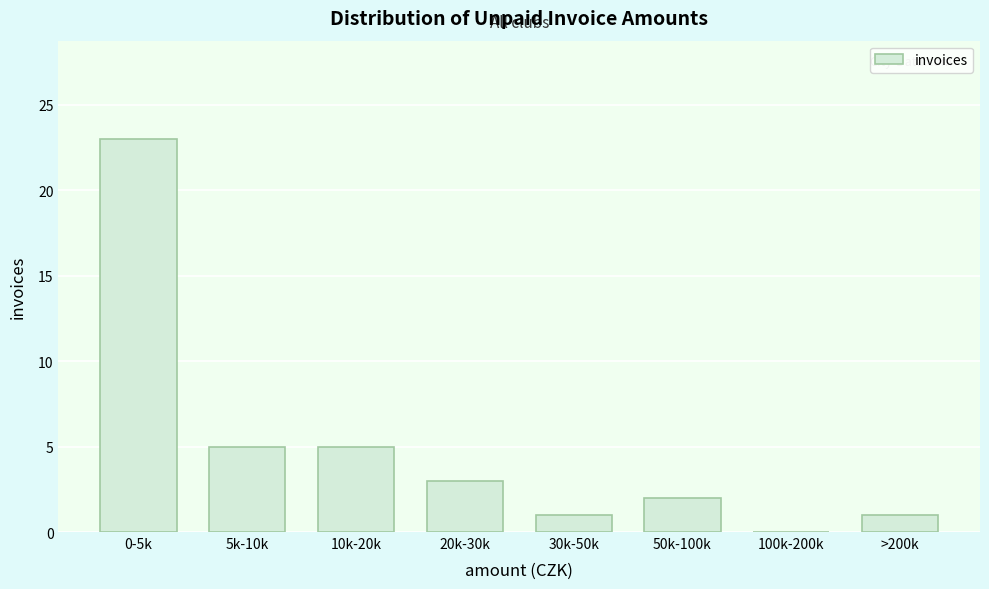

Reading left to right, what are all the values shown in this chart?

0-5k=23	5k-10k=5	10k-20k=5	20k-30k=3	30k-50k=1	50k-100k=2	100k-200k=0	>200k=1